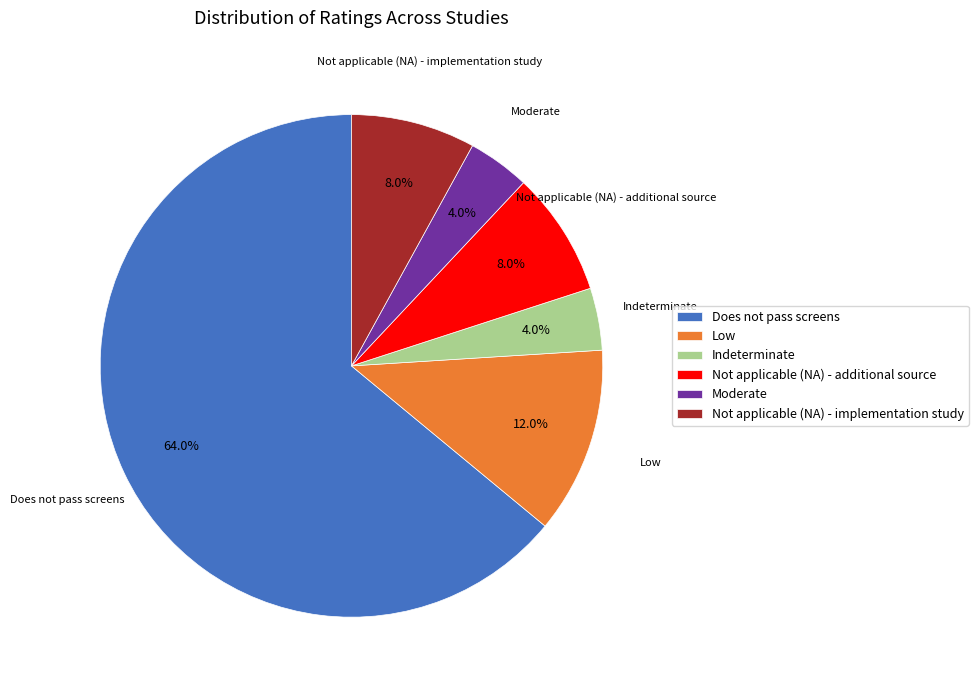

What portion of the pie excludes Does not pass screens?

36.0%